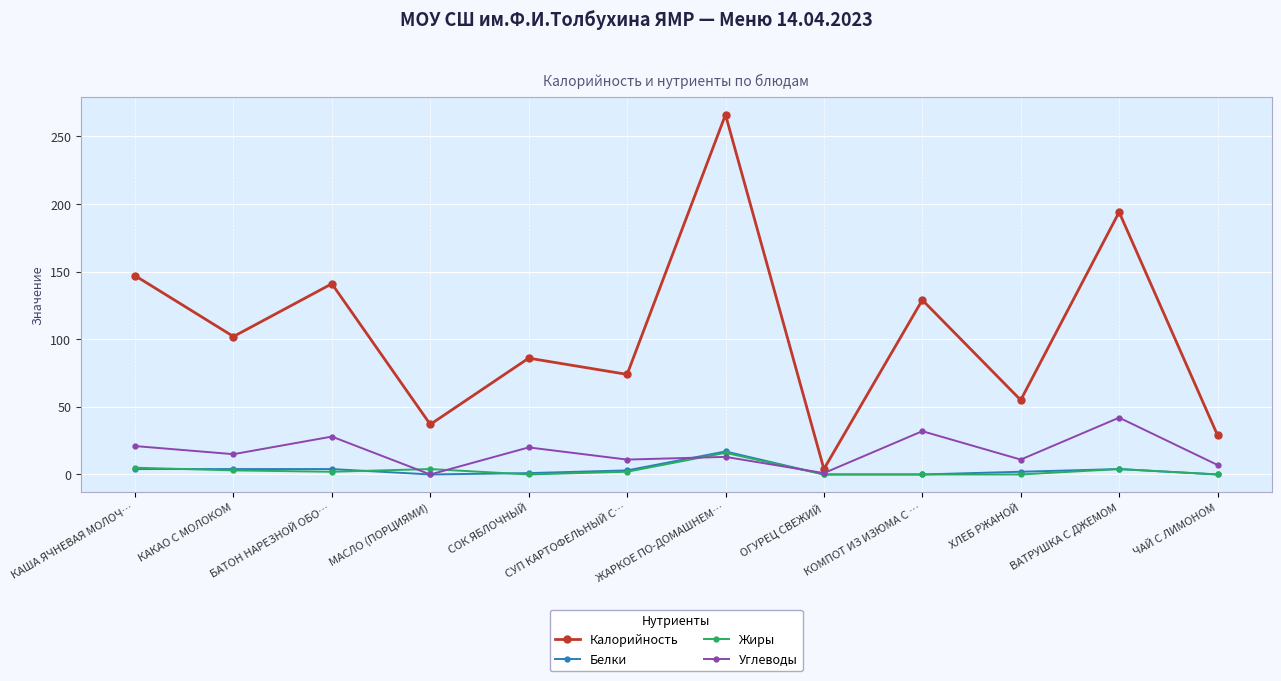

What is the average value of the Углеводы series?

17